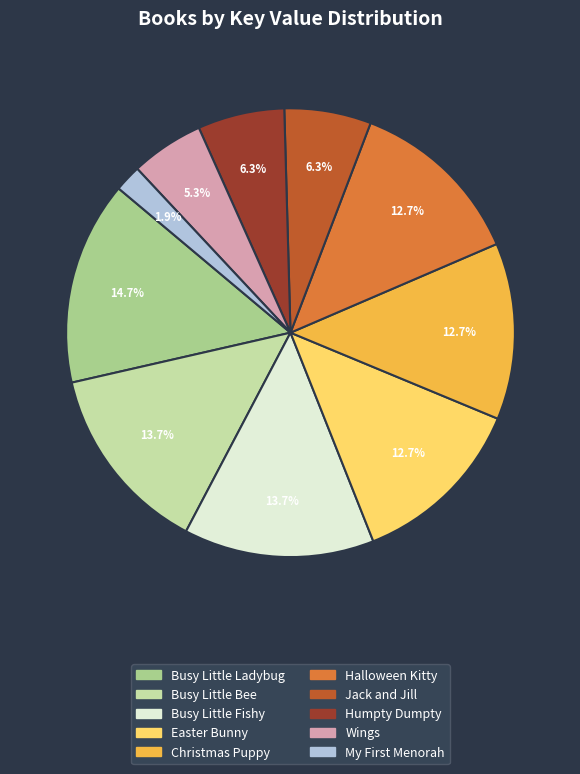

What is the smallest slice in the pie chart?

My First Menorah